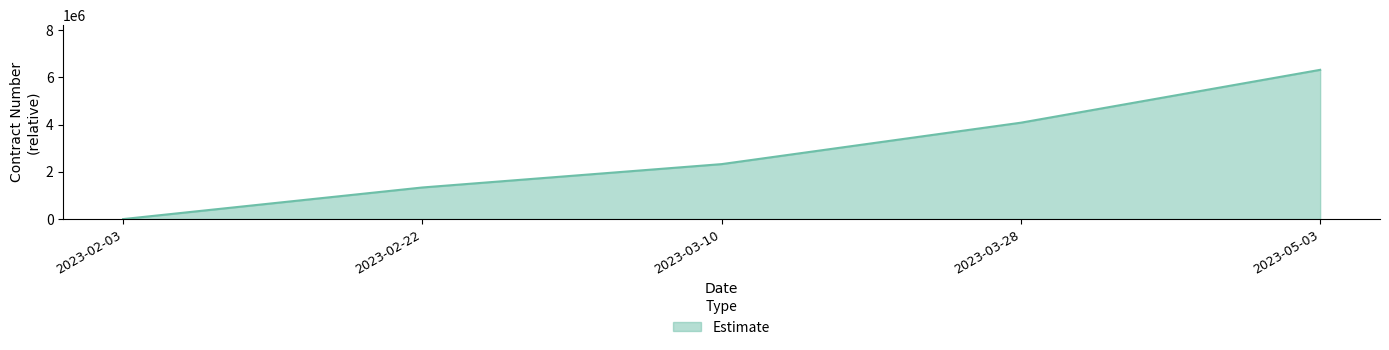

How many values are below 2328509?

2